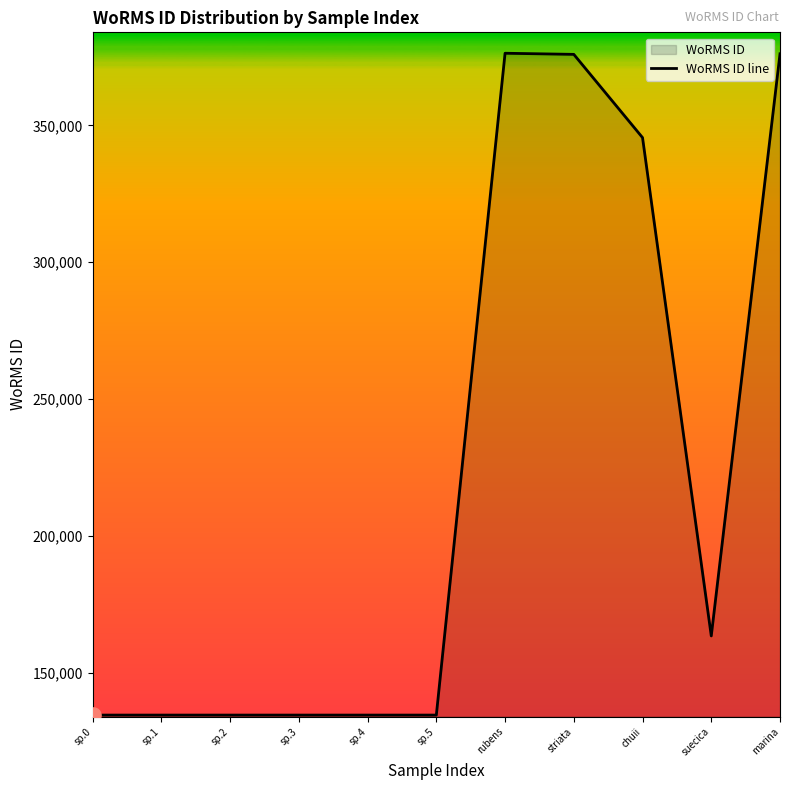

Between sp.1 and rubens, which is larger?

rubens